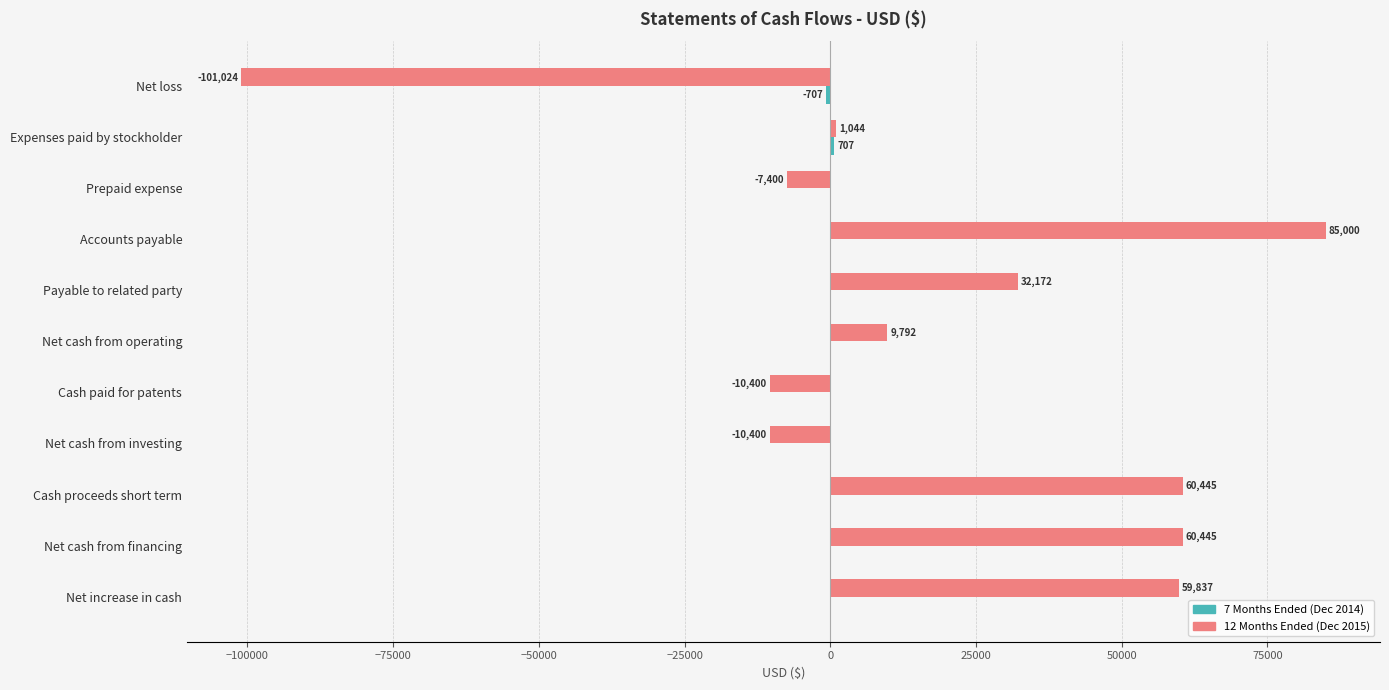

At which category is the sum across all series the highest?

Accounts payable